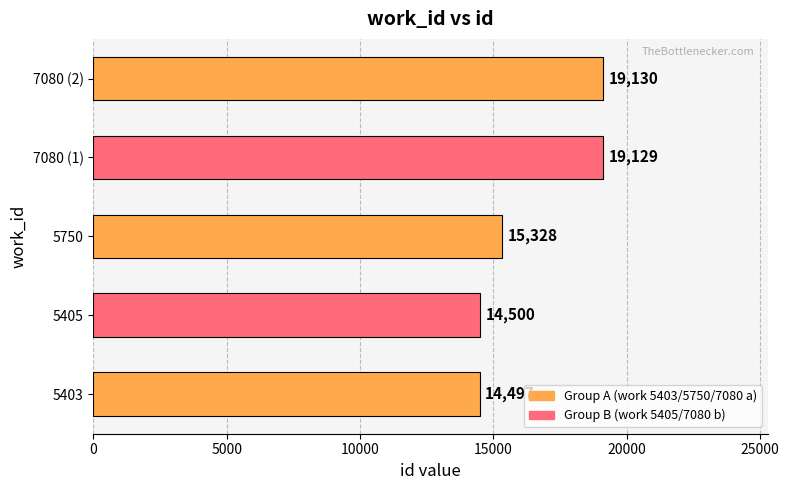

How many bars are there in total?

5